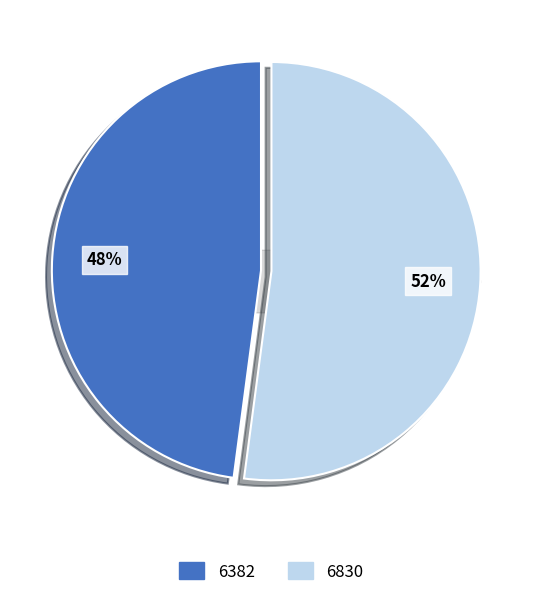

What percentage is the 6830 slice, to the nearest percent?

52%